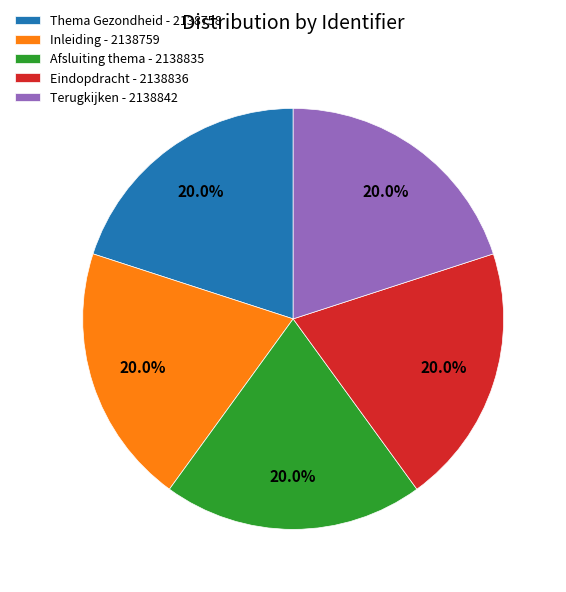

Count the number of slices in the pie.

5